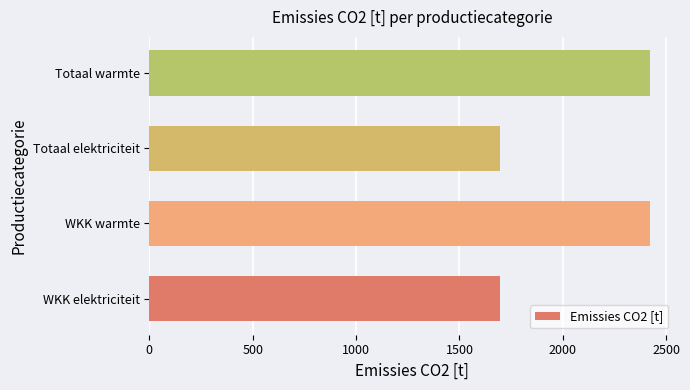

Is it true that the value at WKK elektriciteit is 1693.9?

True